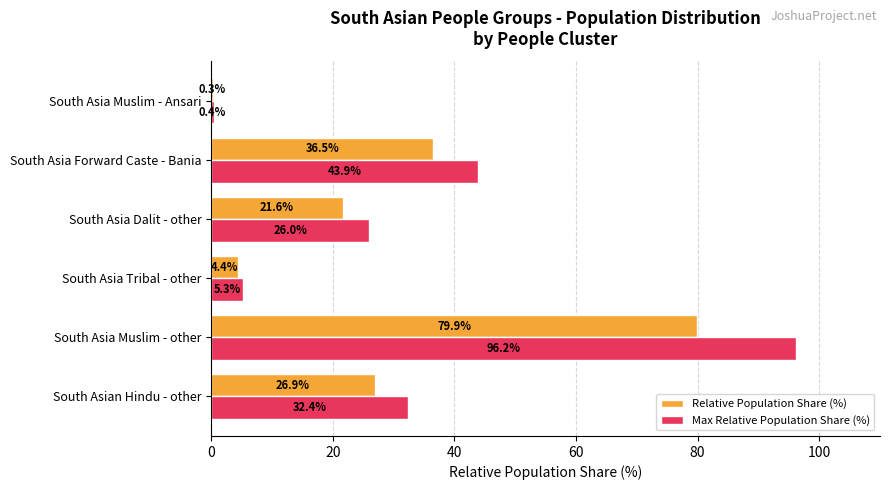

What is the total value across all series at South Asia Forward Caste - Bania?

80.4